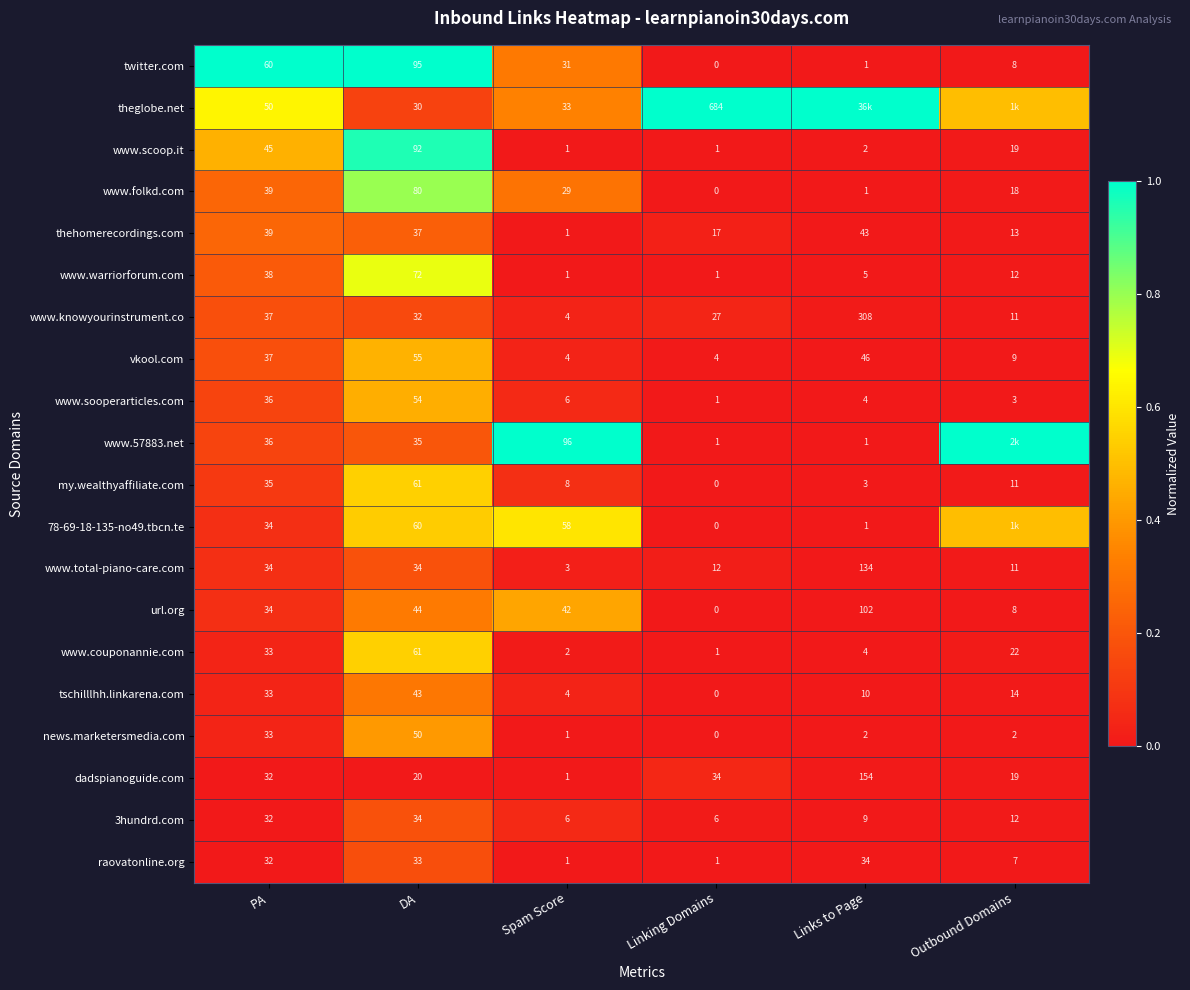

At which label does raovatonline.org reach its peak?

Links to Page